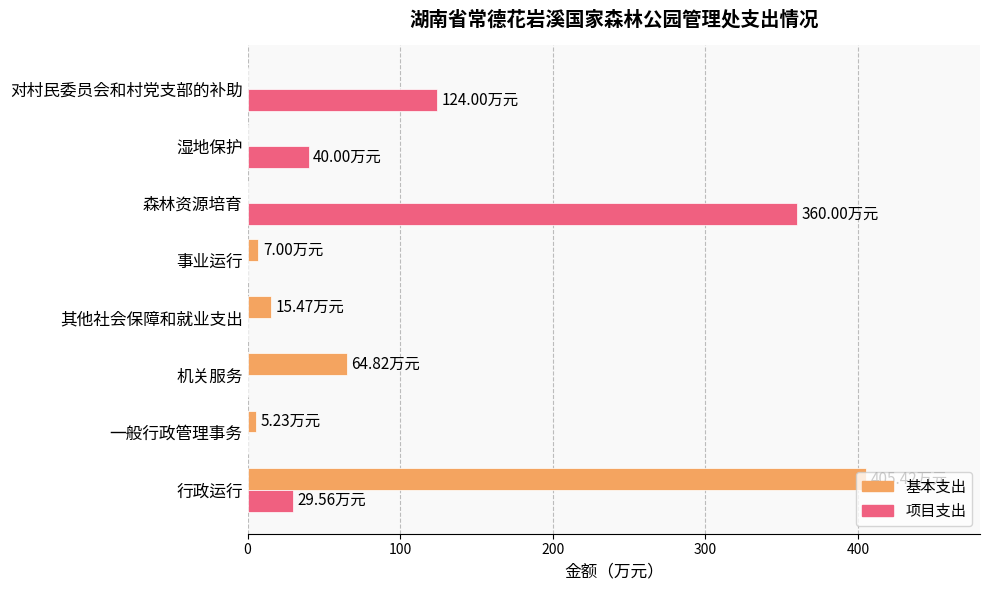

Where is 基本支出 nearest to the value 202?

机关服务